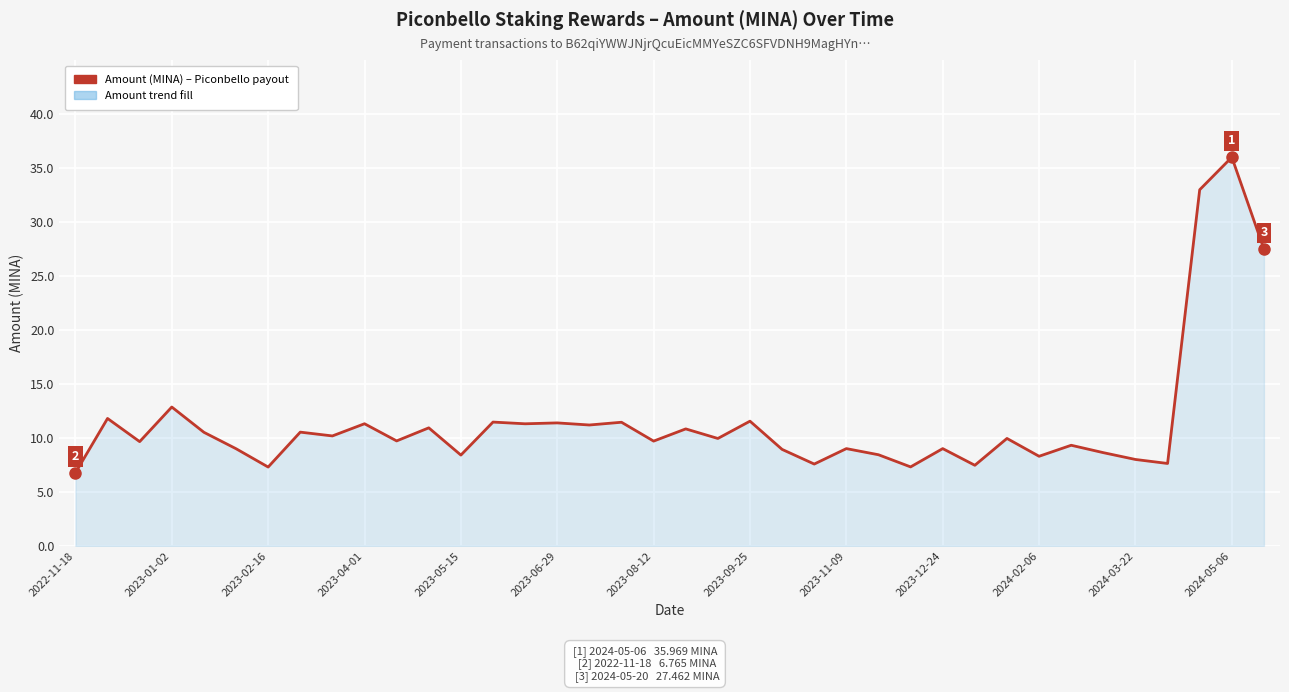

What is the greatest value displayed?

36.0